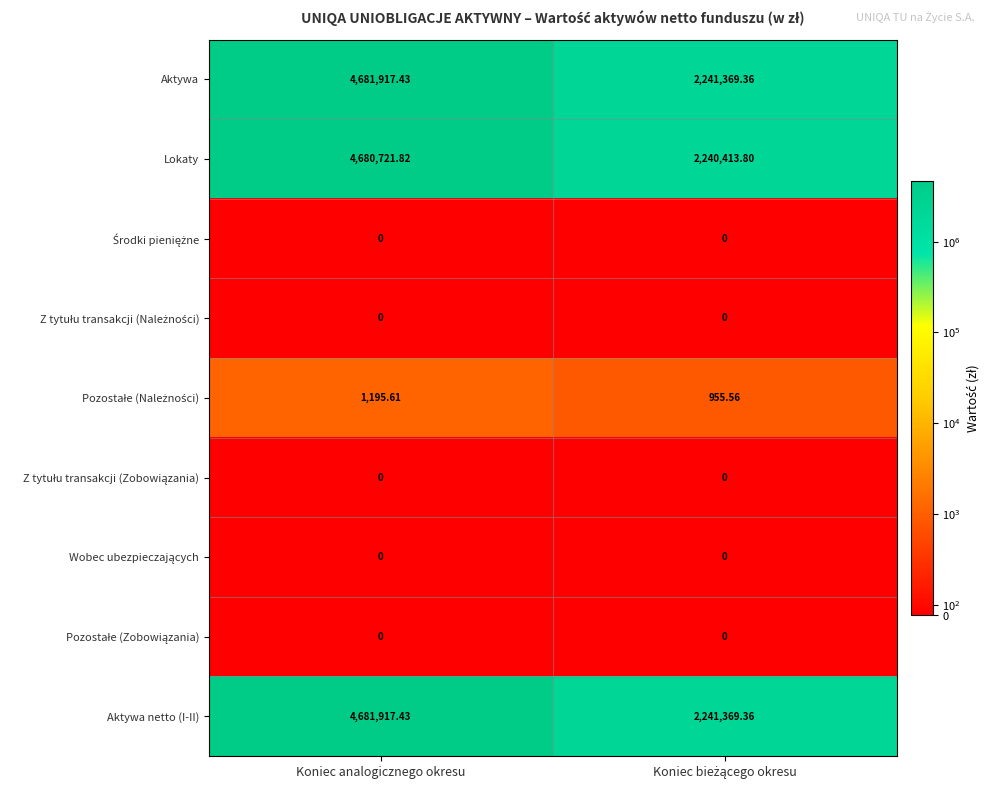

At which category is the sum across all series the highest?

Koniec analogicznego okresu